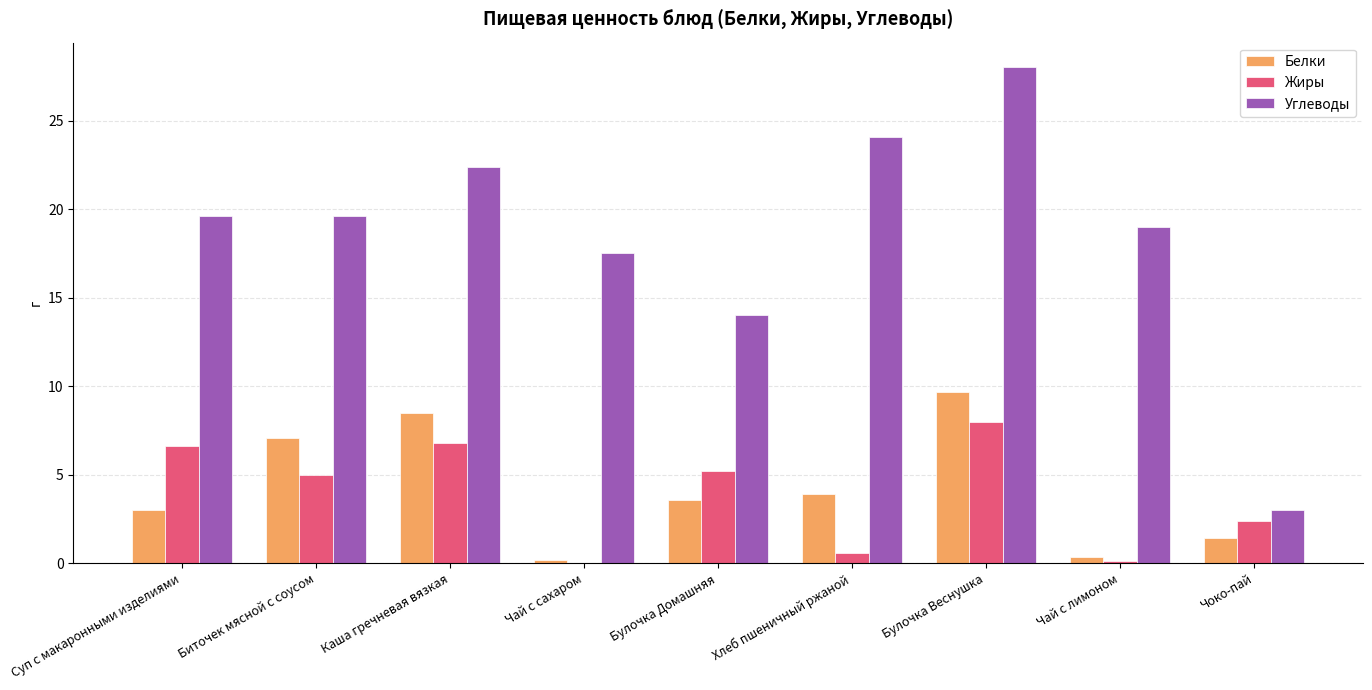

What is the total value across all series at Хлеб пшеничный ржаной?

28.6